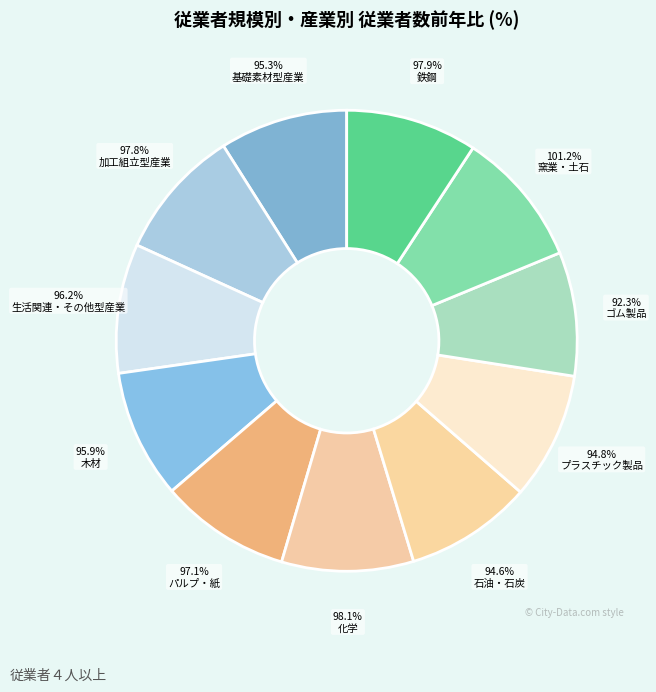

Which has a higher value, 窯業・土石 or 基礎素材型産業?

窯業・土石